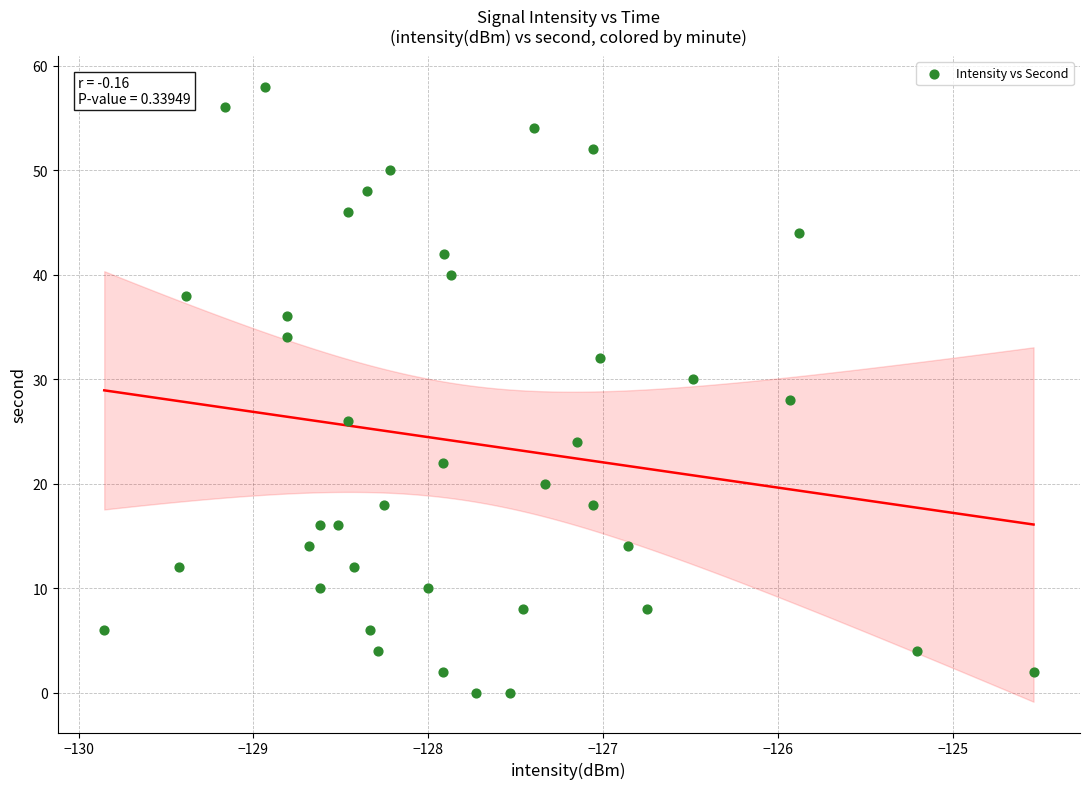

What is the range of Y values (max minus min)?

58